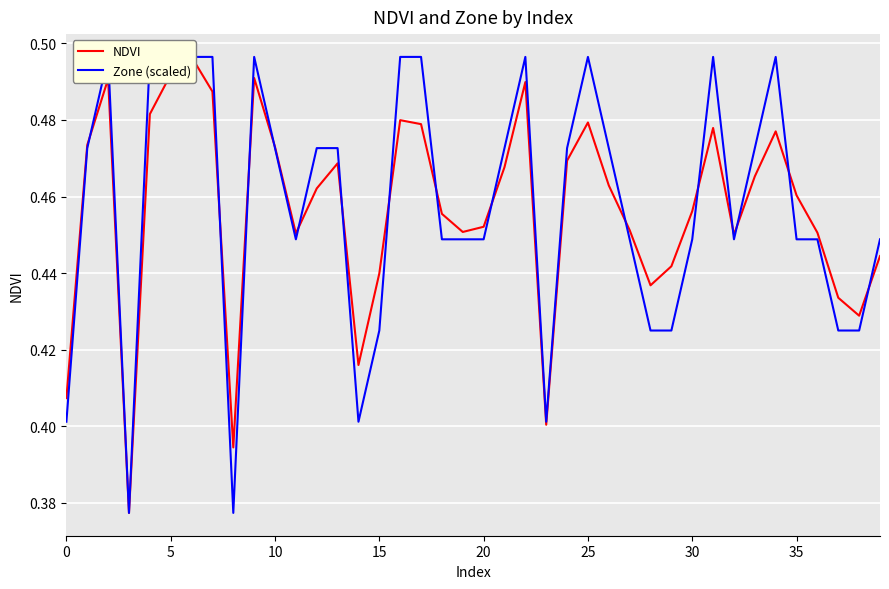

Is it true that NDVI equals 0.5 at 24?

True